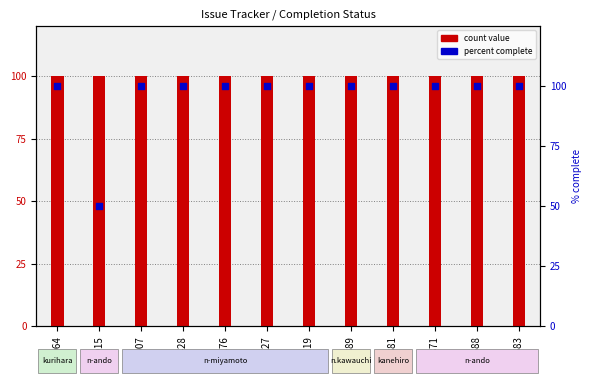

Which series has the largest total across all categories?

count value